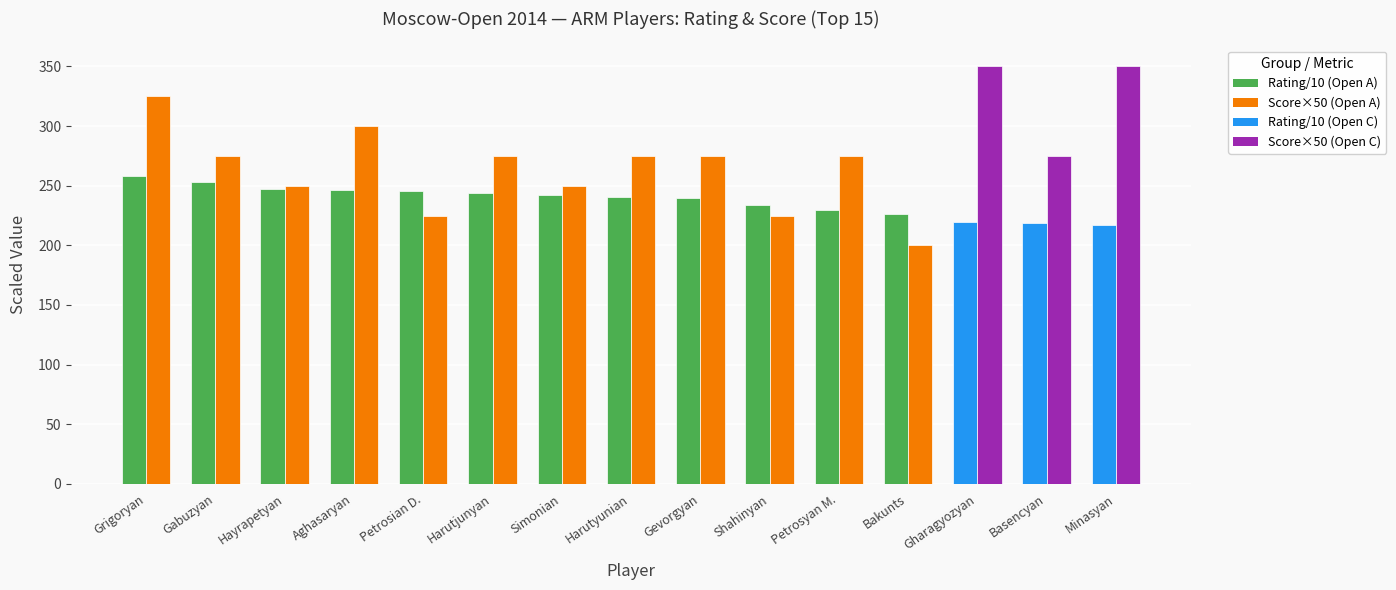

How many groups of bars are there?

15